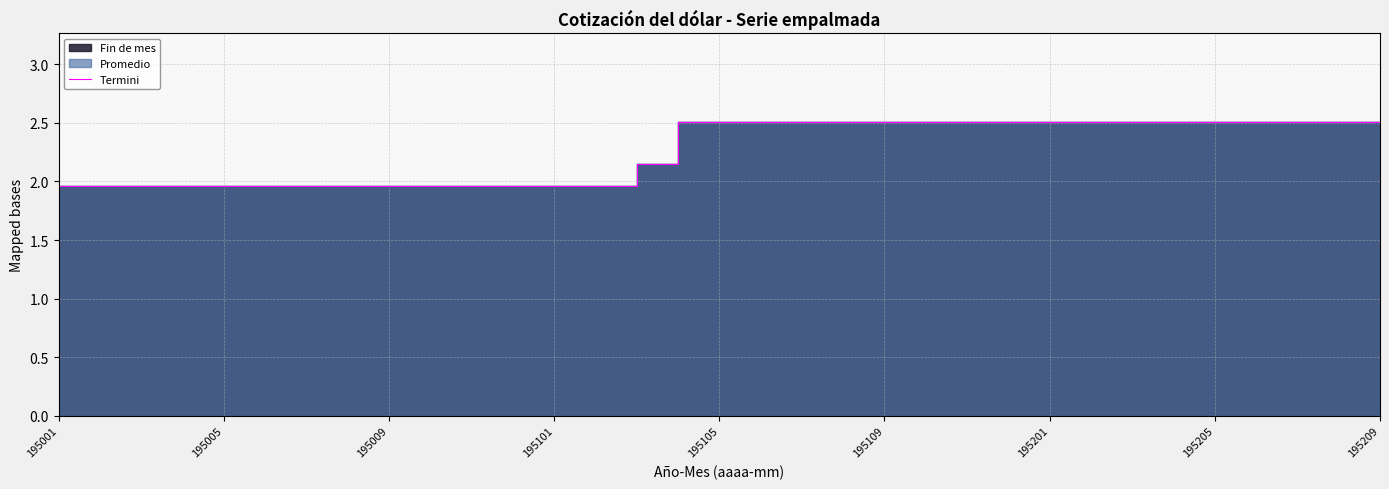

Is it true that the value at 25 is 1.6?

False